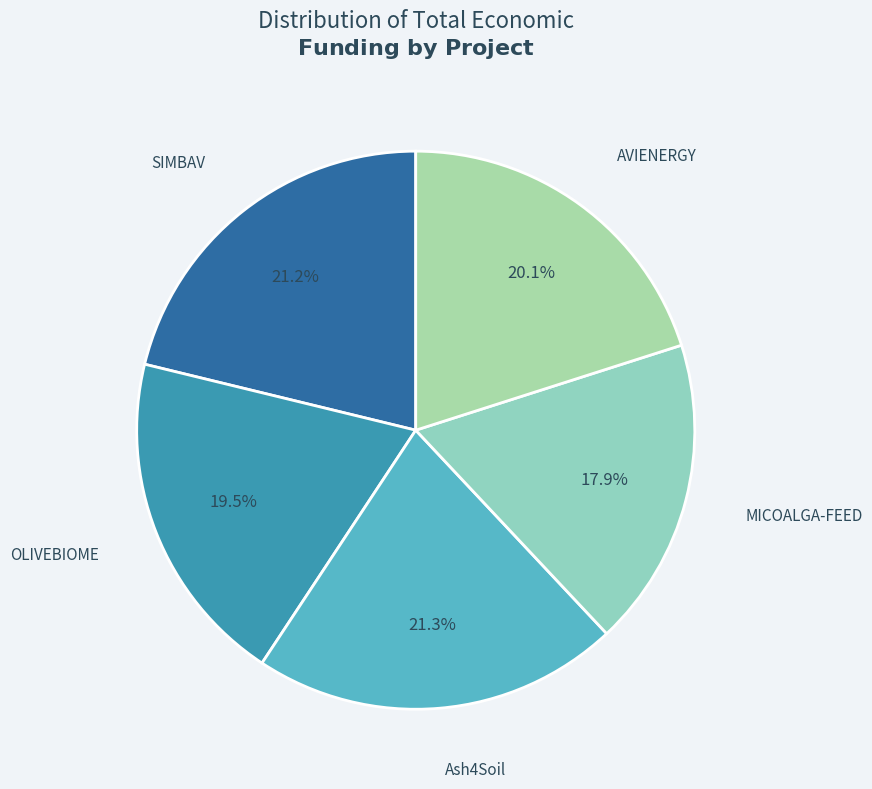

How many slices are in this pie chart?

5